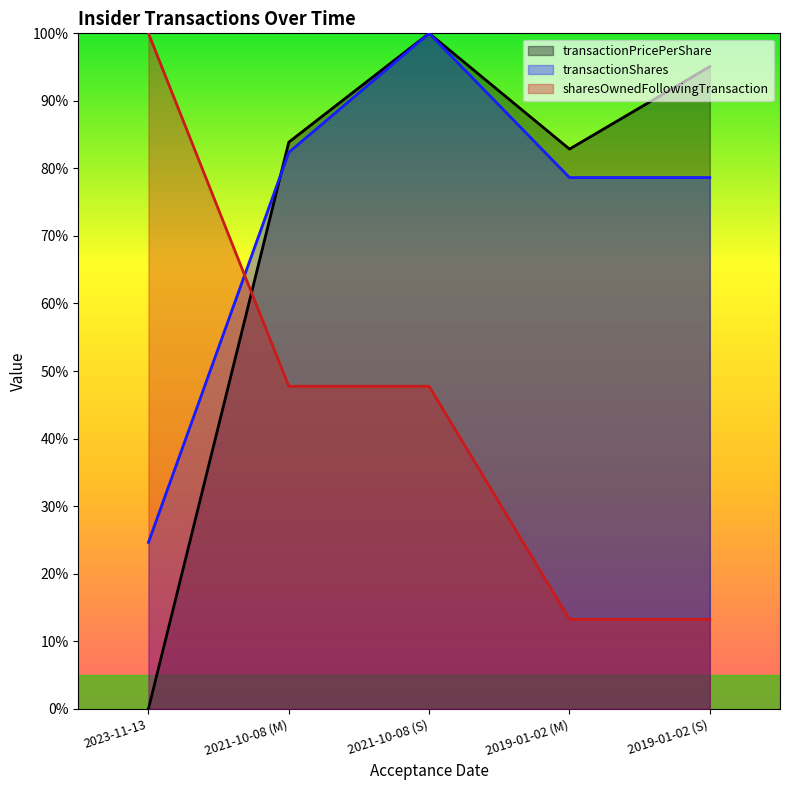

What is the label of the 1st point from the right?

2019-01-02 (S)